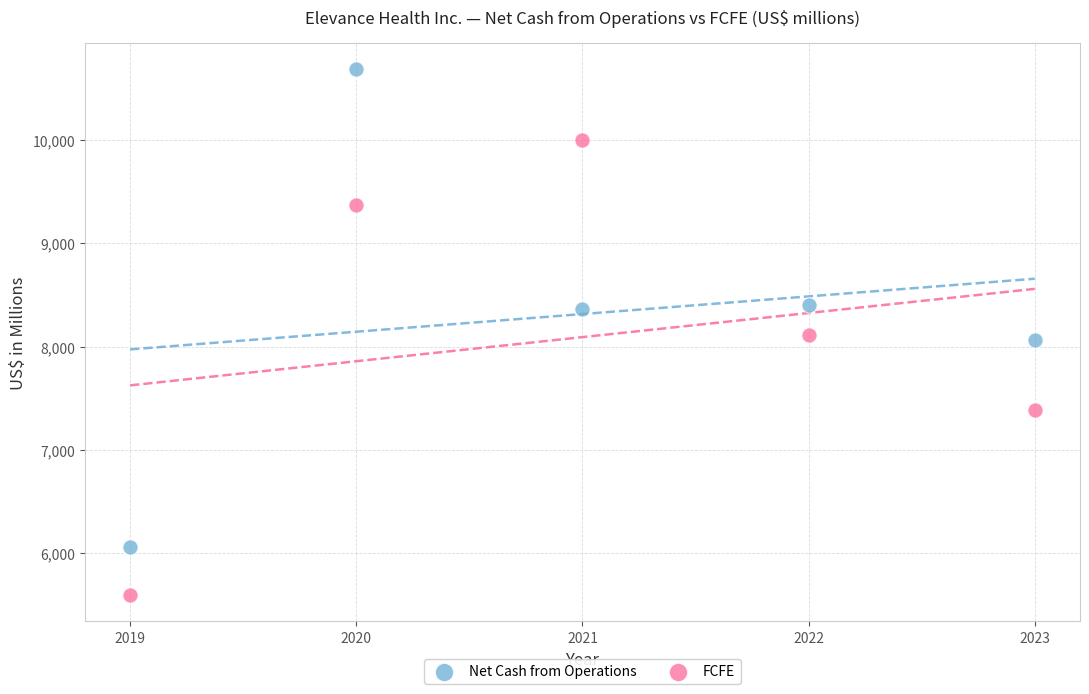

Which series has the widest spread of Y values?

Net Cash from Operations